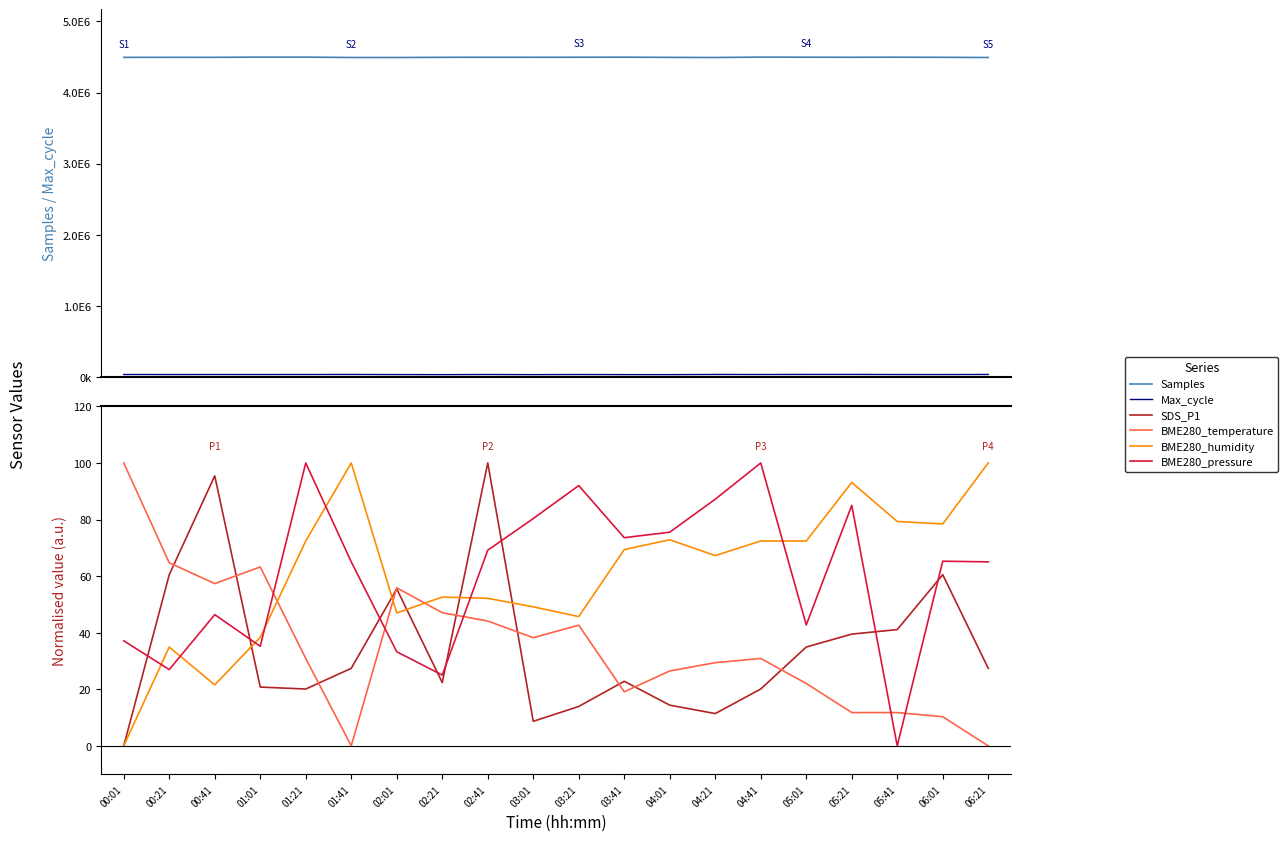

Is this an area chart (filled region under the line)?

No